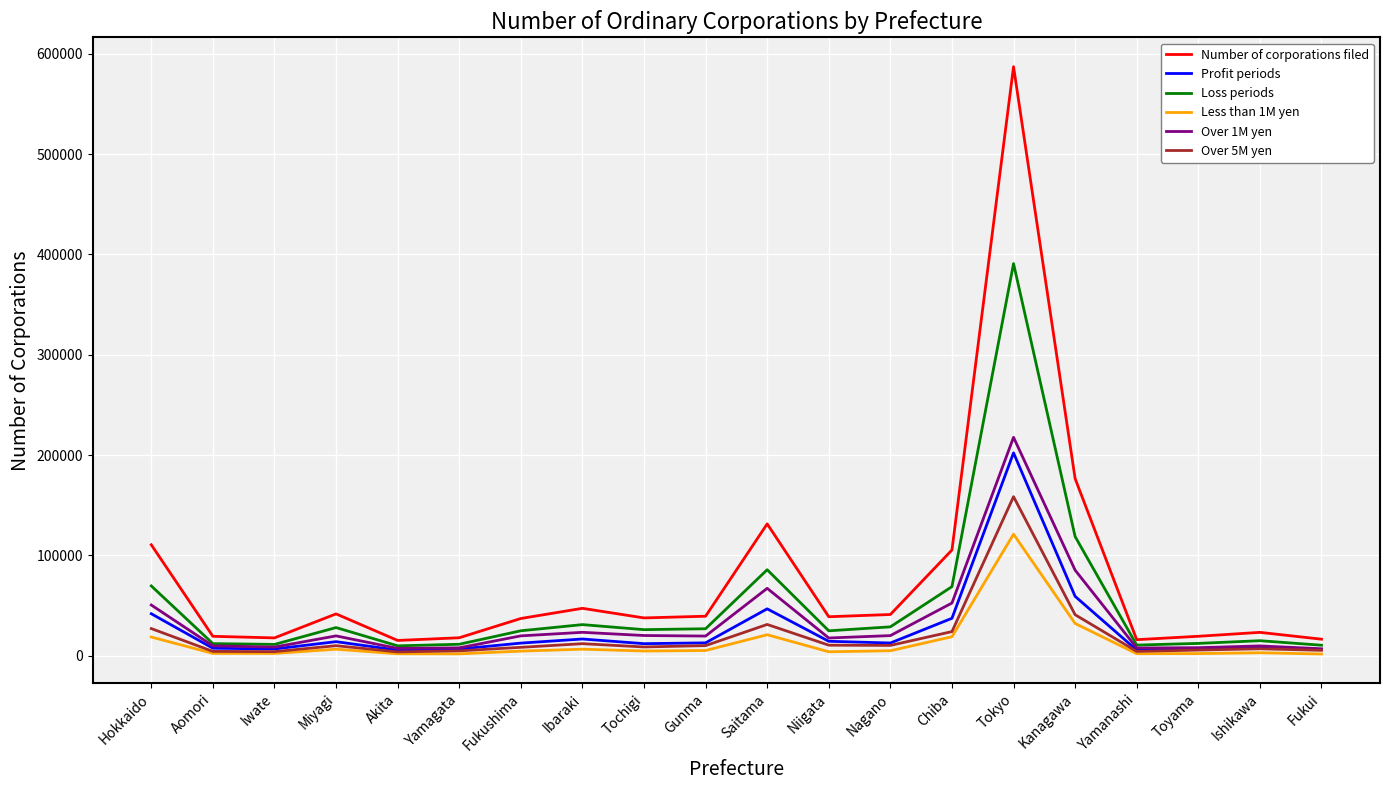

What are all the series names shown in the legend?

Number of corporations filed, Profit periods, Loss periods, Less than 1M yen, Over 1M yen, Over 5M yen